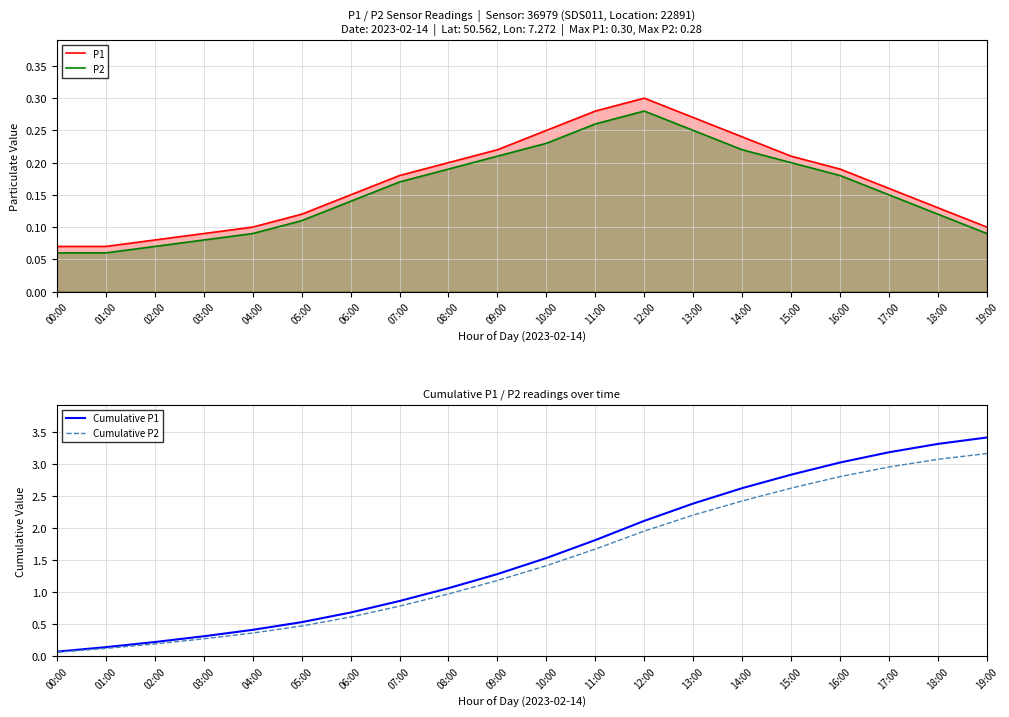

True or false: P1 and Cumulative P1 intersect in this chart.

False